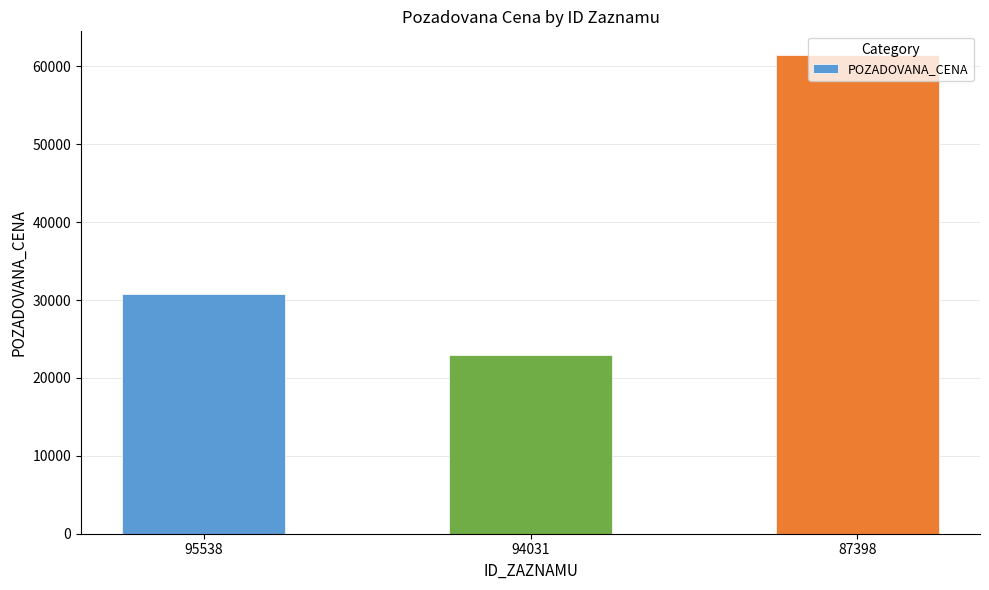

Count the values in the range 23000 to 61420.

3